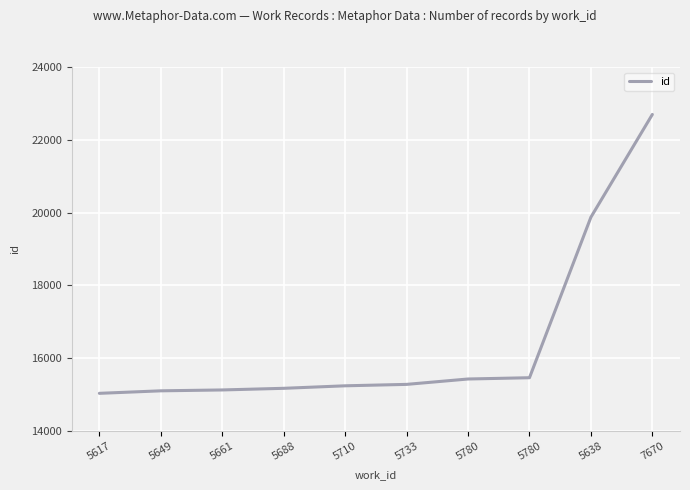

The value at 5649 is 15100. True or false?

True